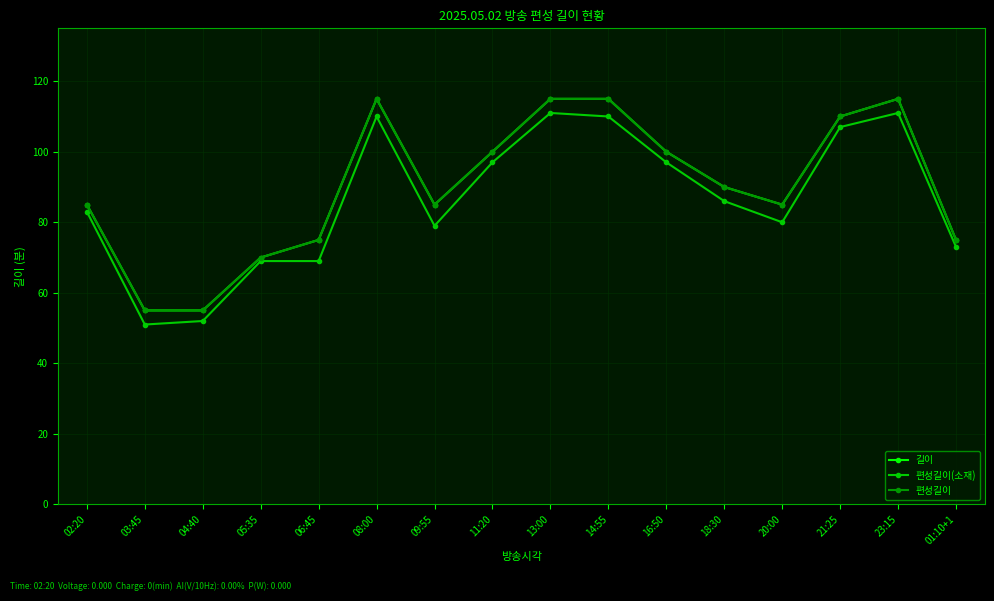

Does the chart have visible grid lines?

Yes